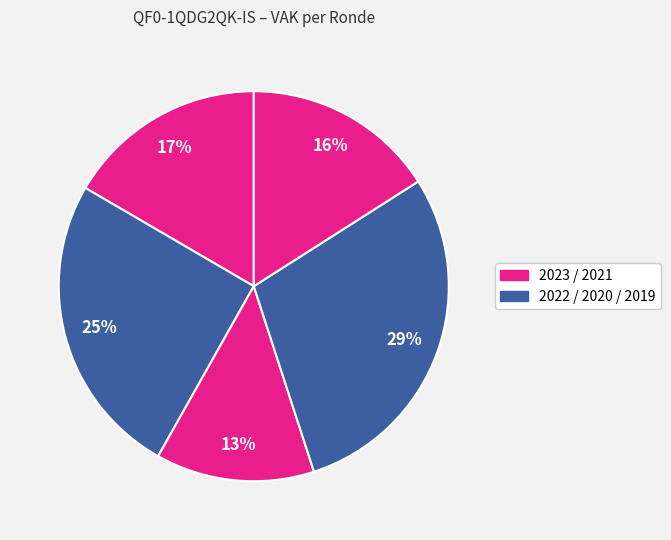

How many segments does this pie chart have?

5